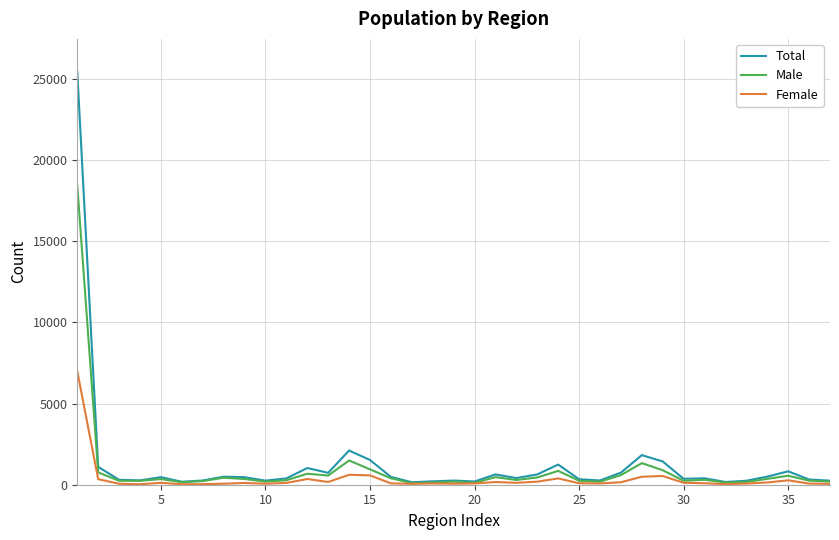

What is the greatest value displayed?

25444